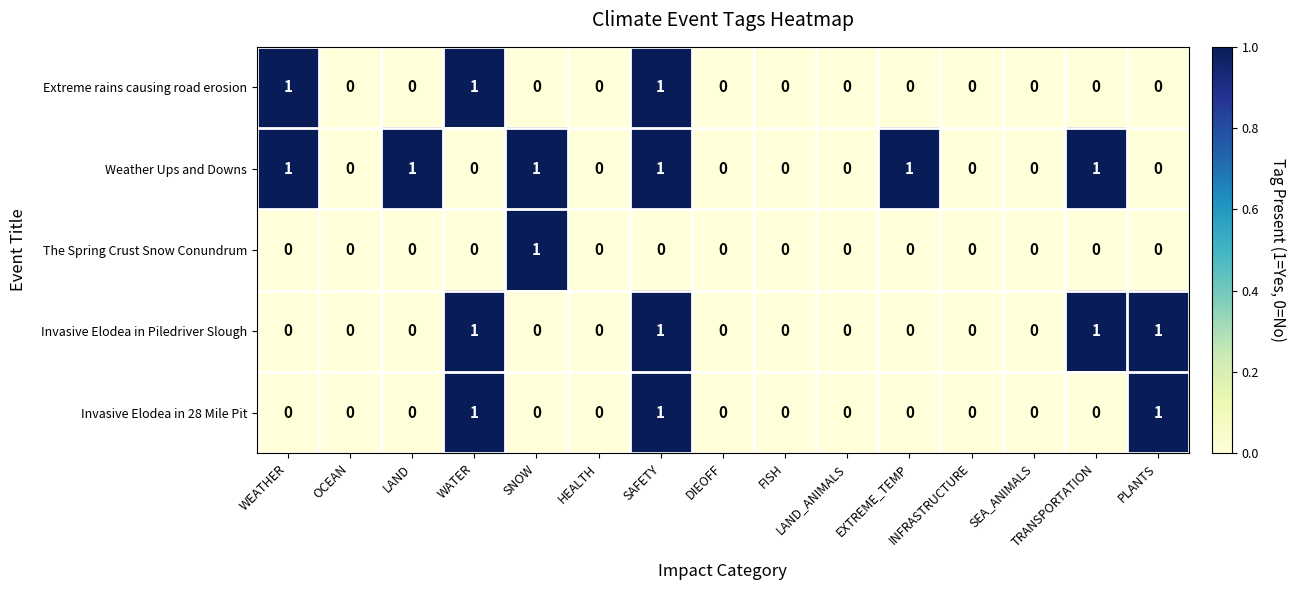

What is the sum of all Invasive Elodea in 28 Mile Pit values?

3